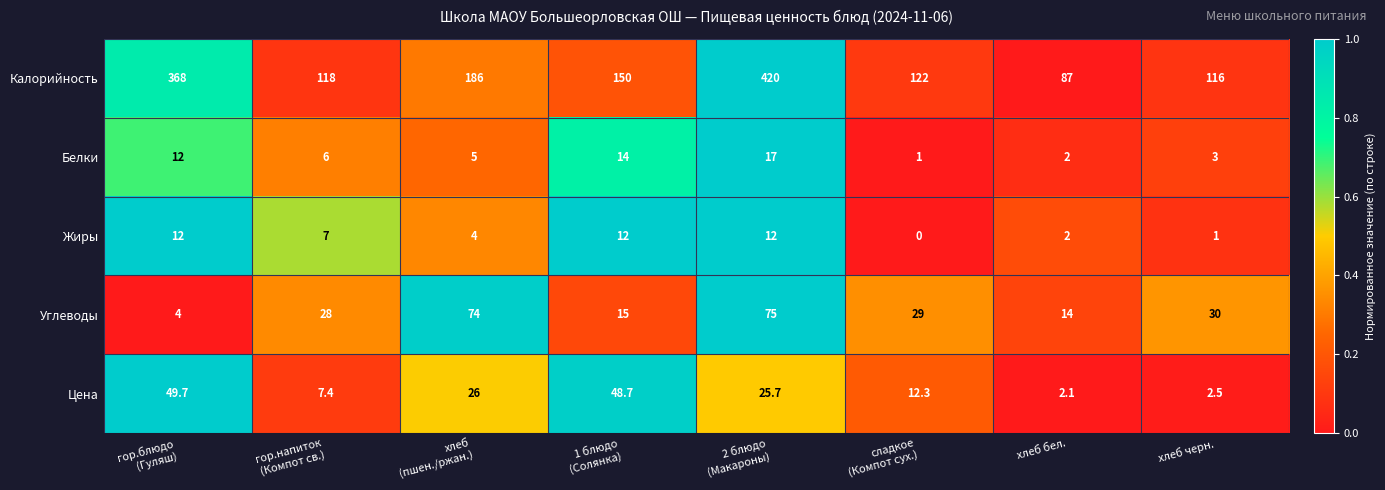

Which series has the largest range (max minus min)?

Калорийность